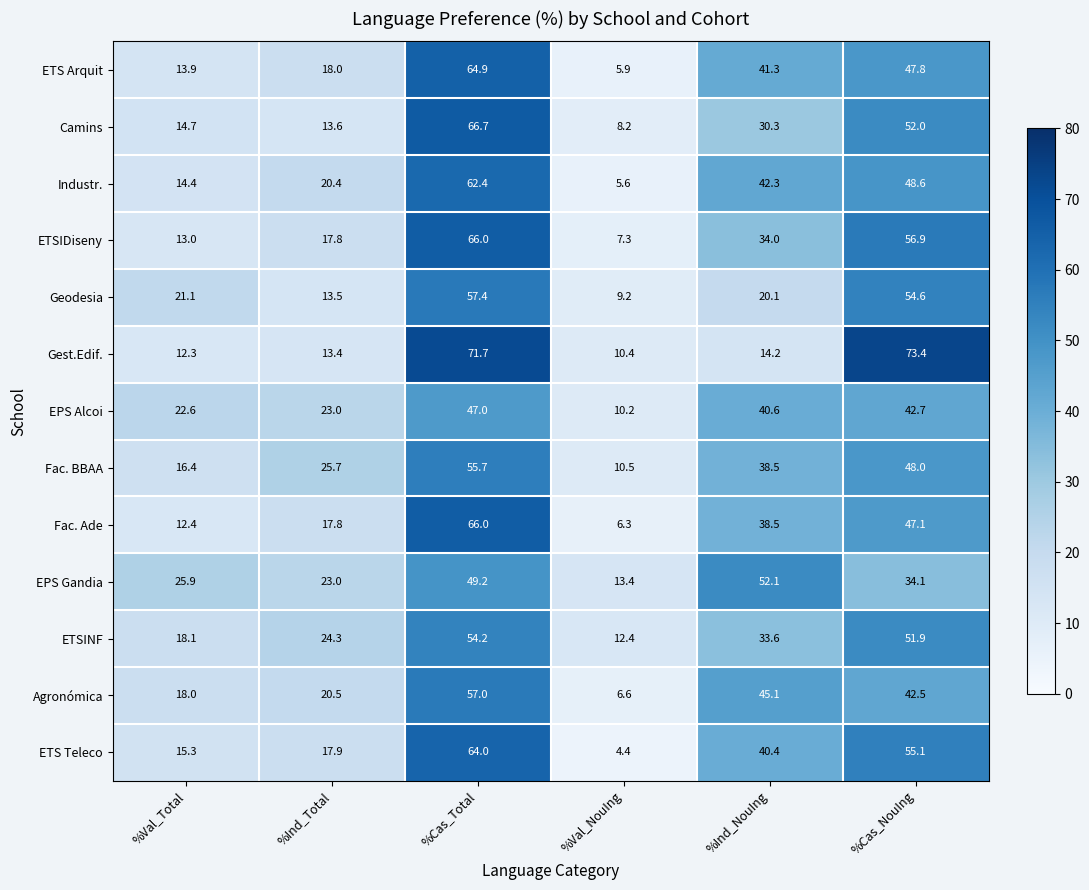

How many series are shown in this chart?

13